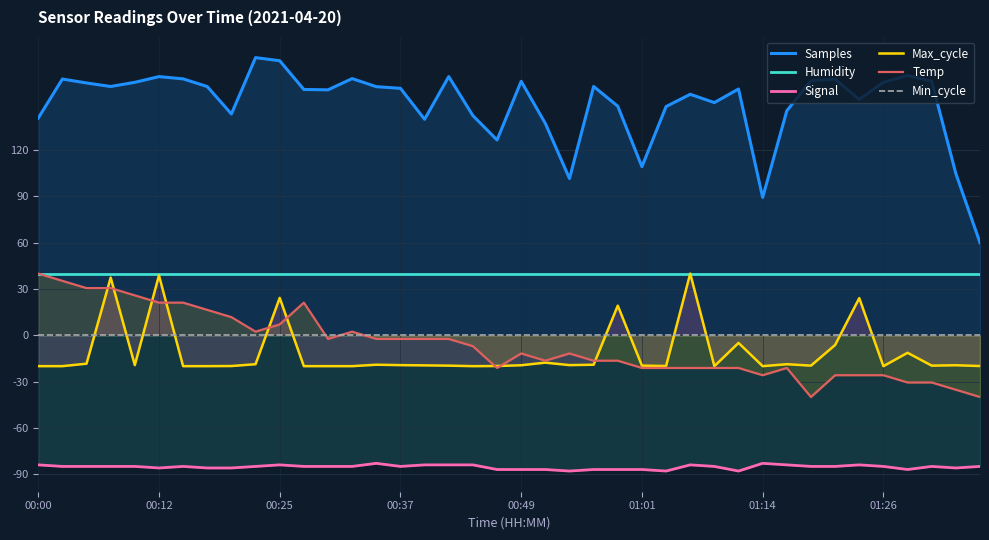

What is the highest value of the Temp series?

40.0